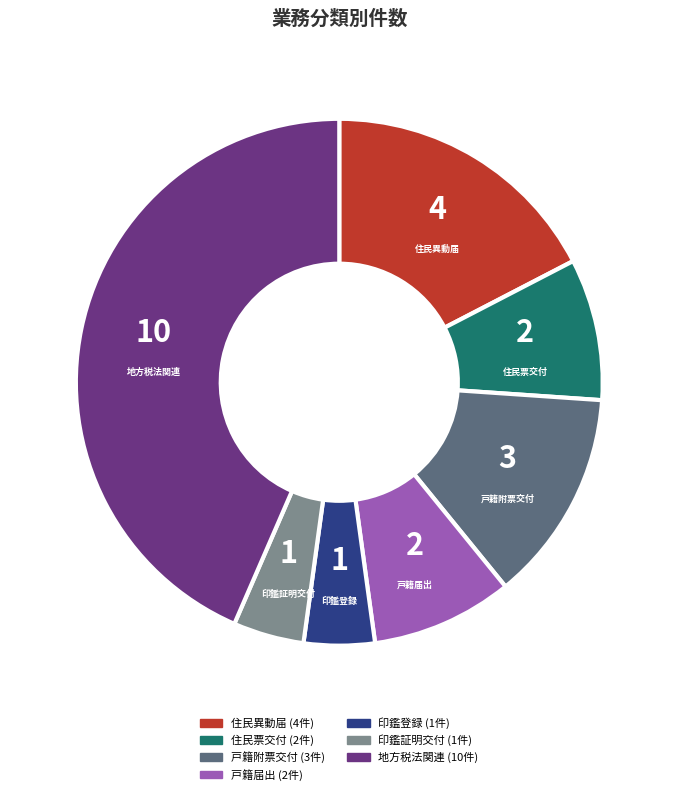

Does any single category account for the majority?

No